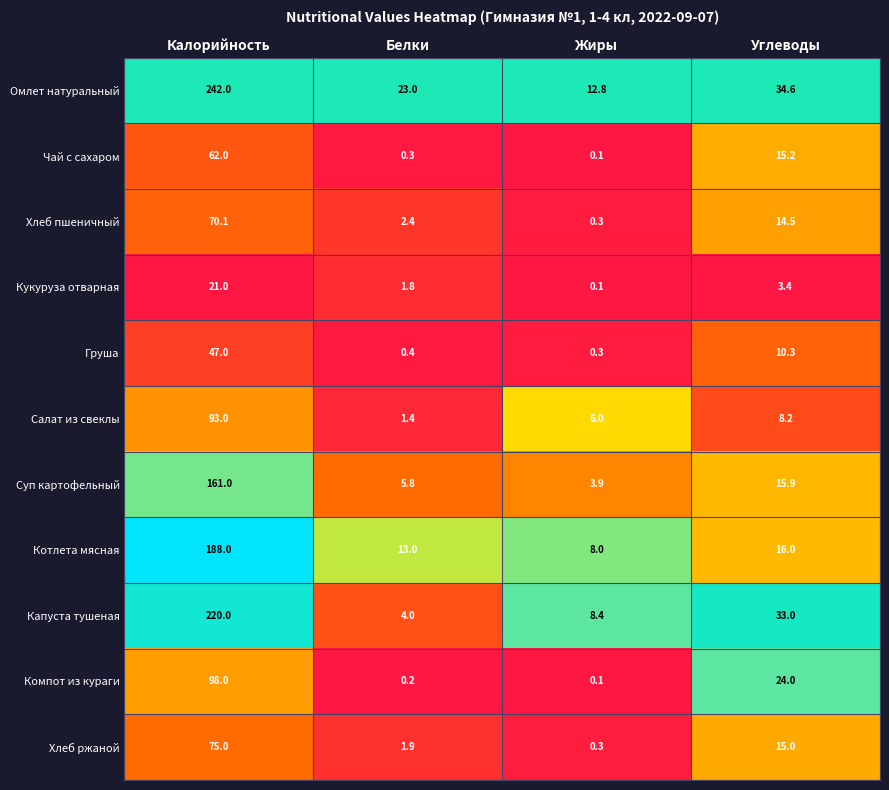

What is the sum of all Груша values?

58.0